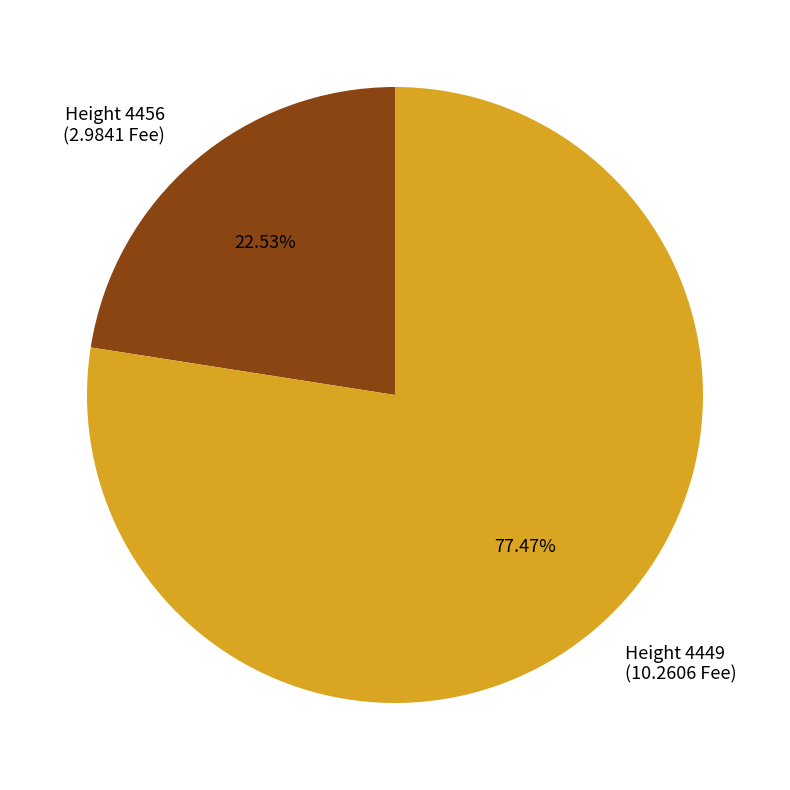

Which has a higher value, Height 4456 (2.9841 Fee) or Height 4449 (10.2606 Fee)?

Height 4449 (10.2606 Fee)